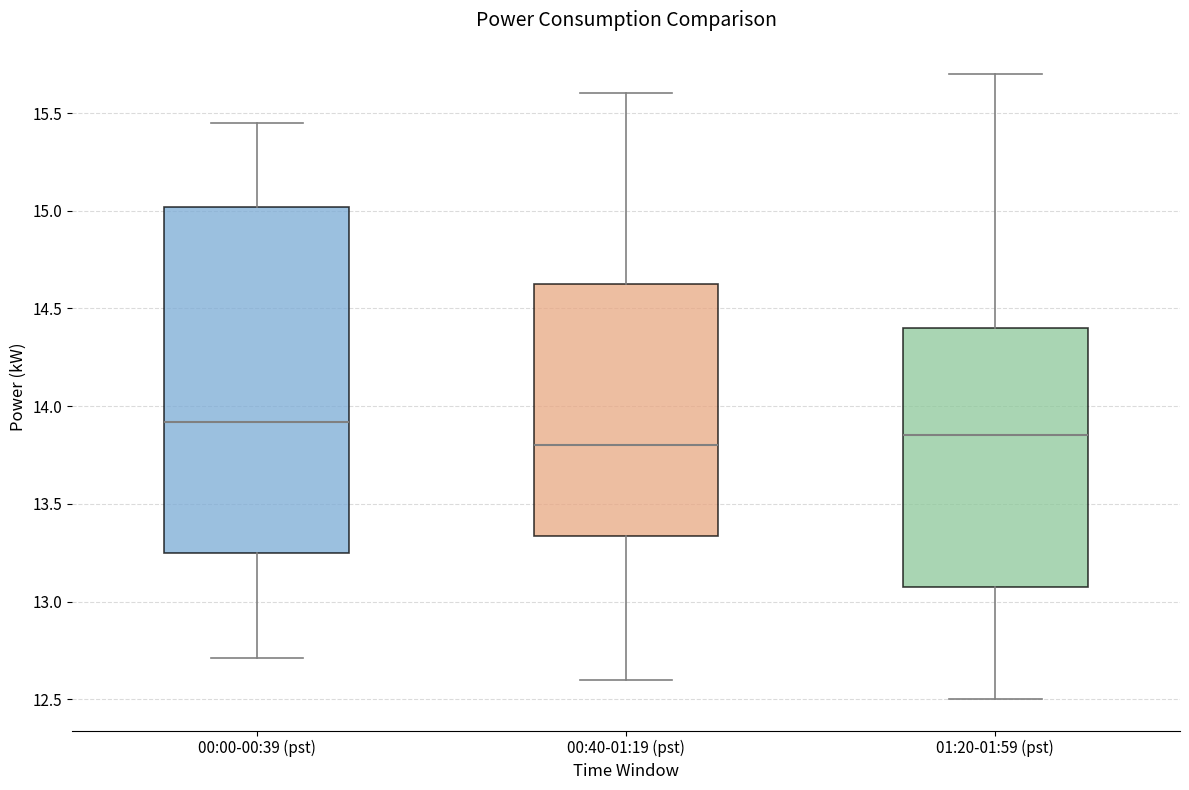

Which box has the highest median line?

00:00-00:39 (pst)